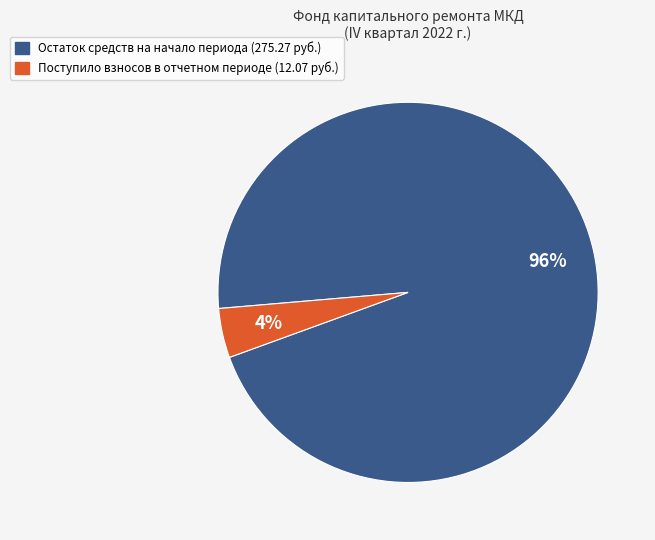

To the nearest percent, what is the average slice percentage?

50%